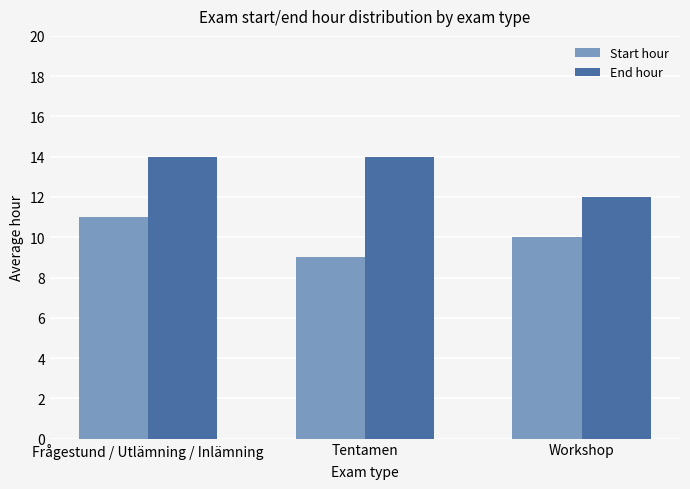

What position from the left is Workshop?

3